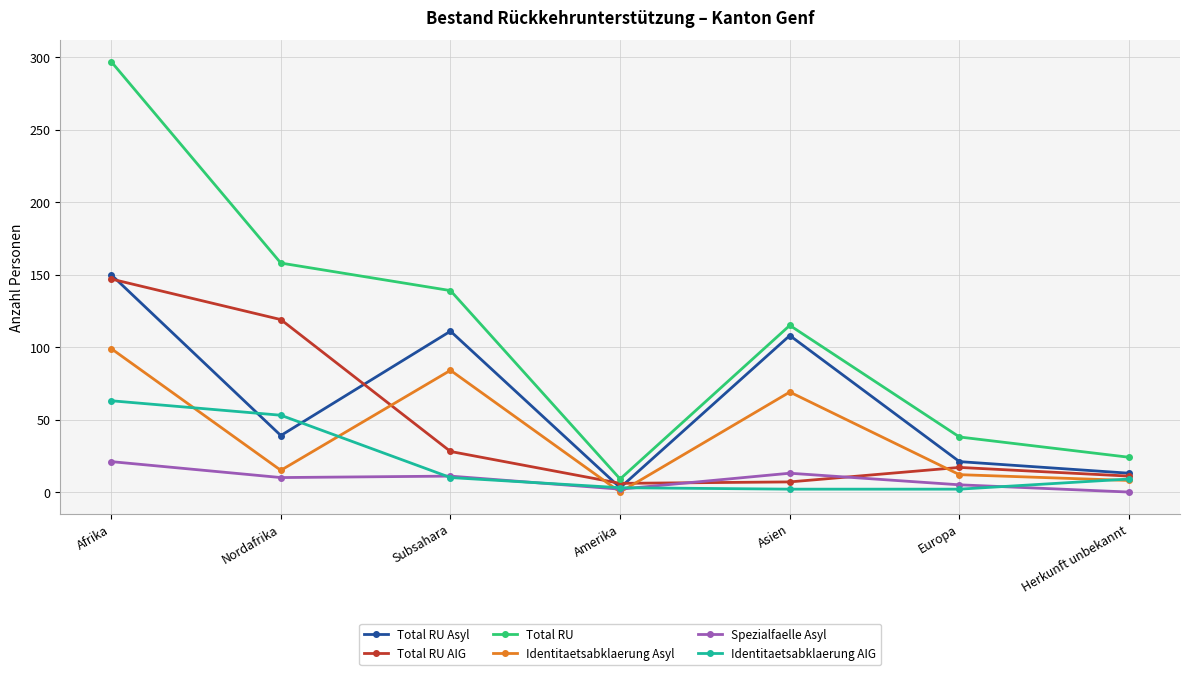

In Spezialfaelle Asyl, how many points are lower than both neighbors (excluding endpoints)?

2